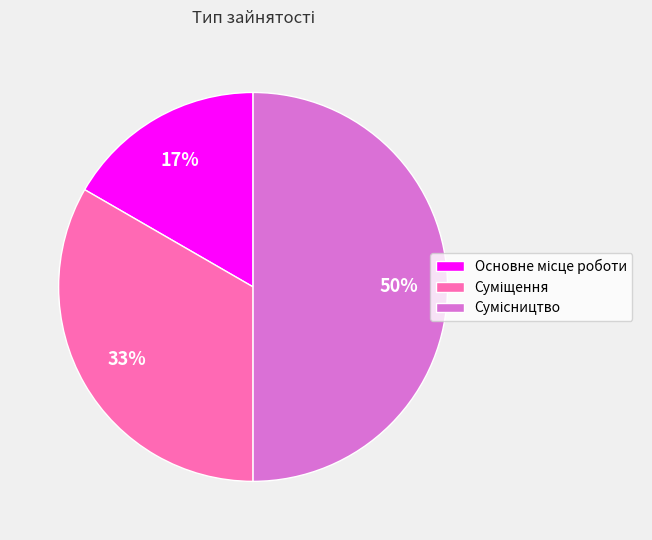

To the nearest percent, what is the difference between the largest and smallest slice percentages?

33%